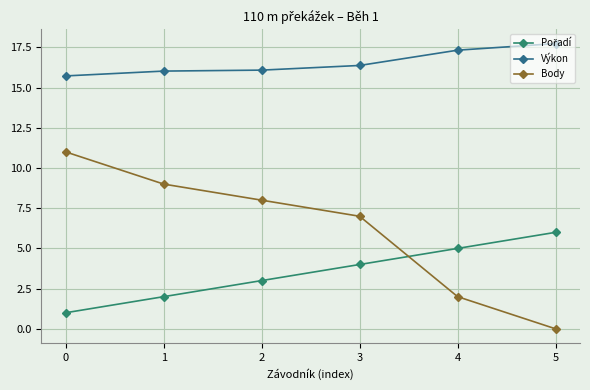

At which label does Výkon reach its peak?

5